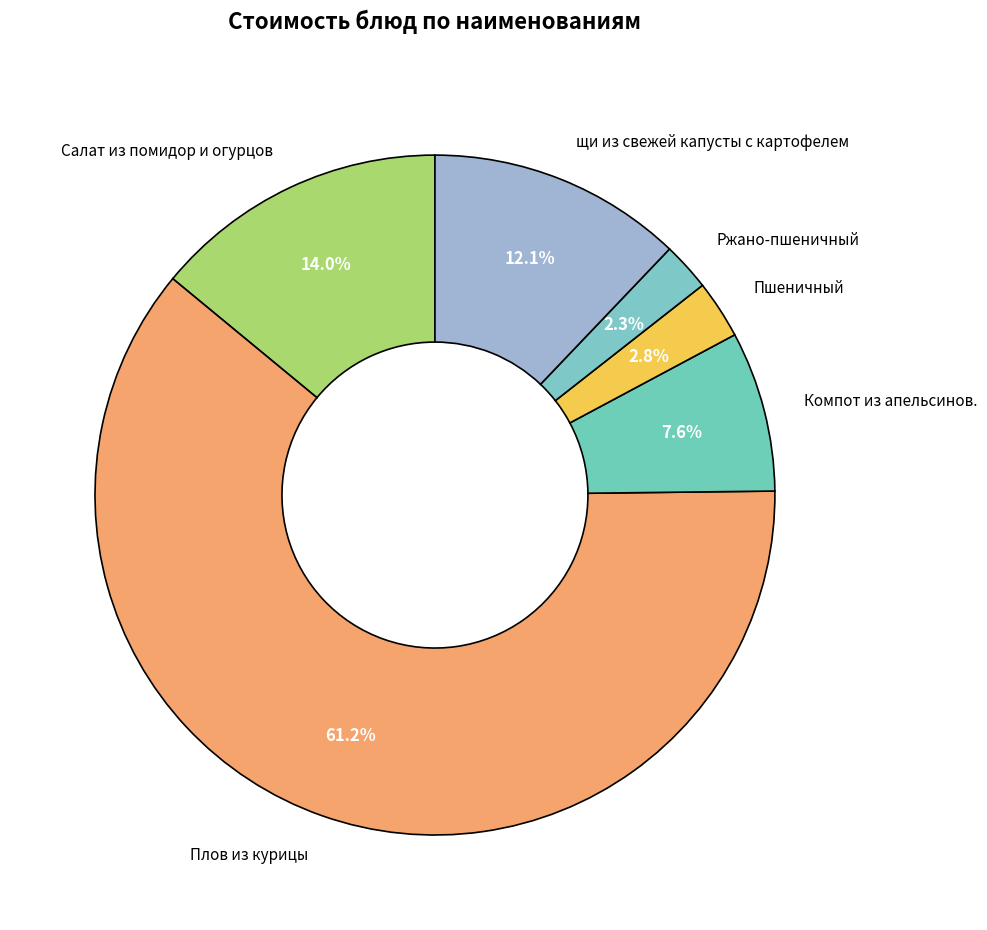

What is the largest slice in the pie chart?

Плов из курицы